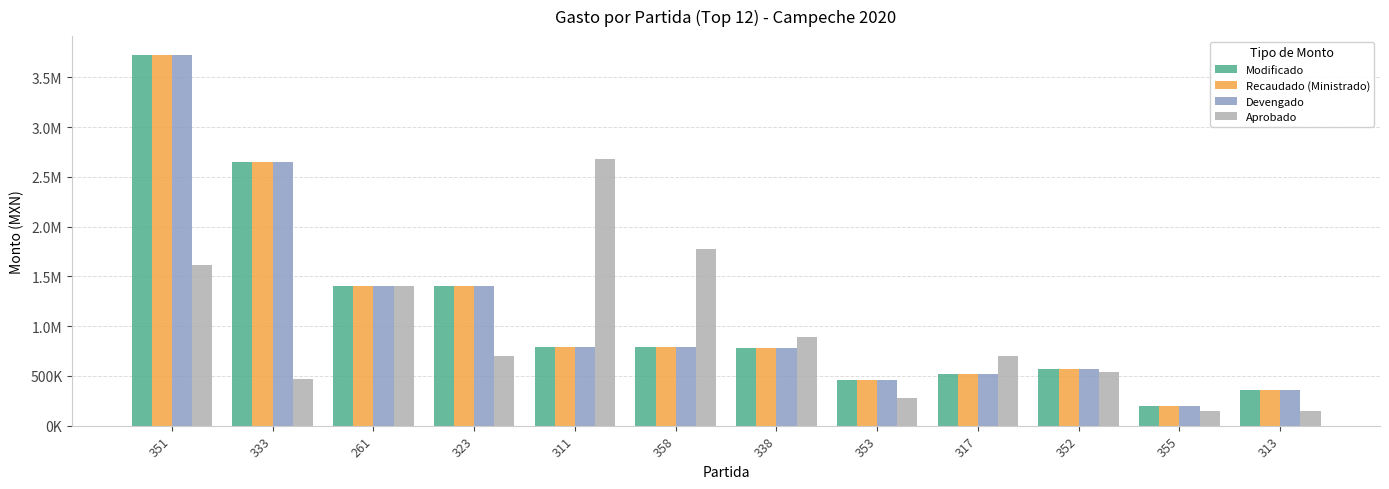

What are all the series names shown in the legend?

Modificado, Recaudado (Ministrado), Devengado, Aprobado